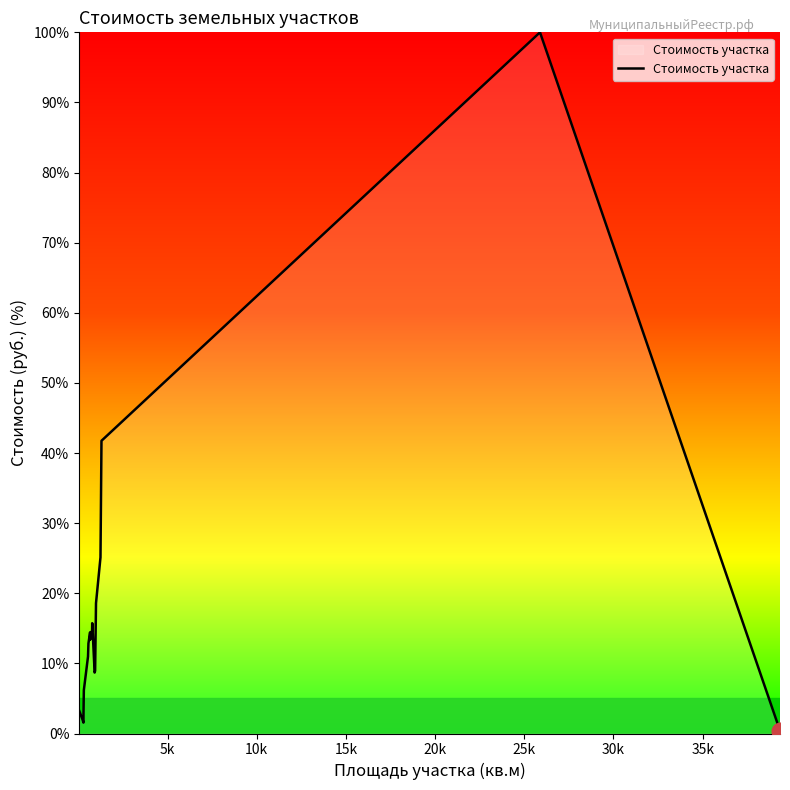

What is the greatest value displayed?

100.0